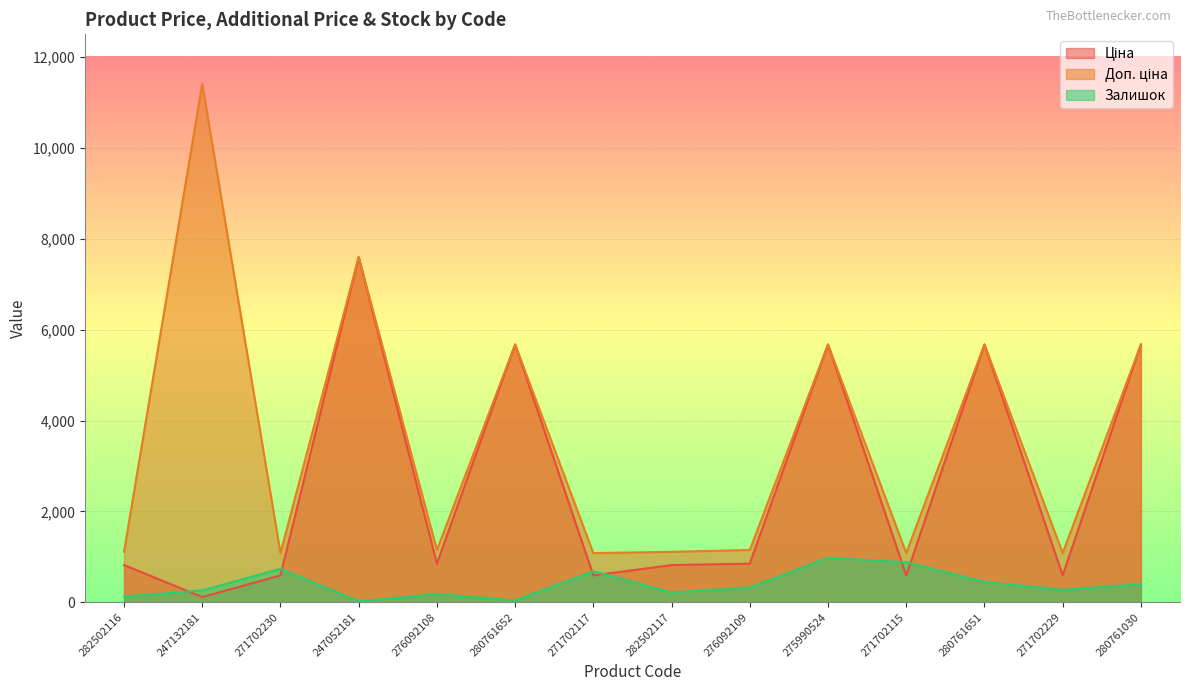

What is the difference between the maximum and minimum values in the Ціна series?

7482.4